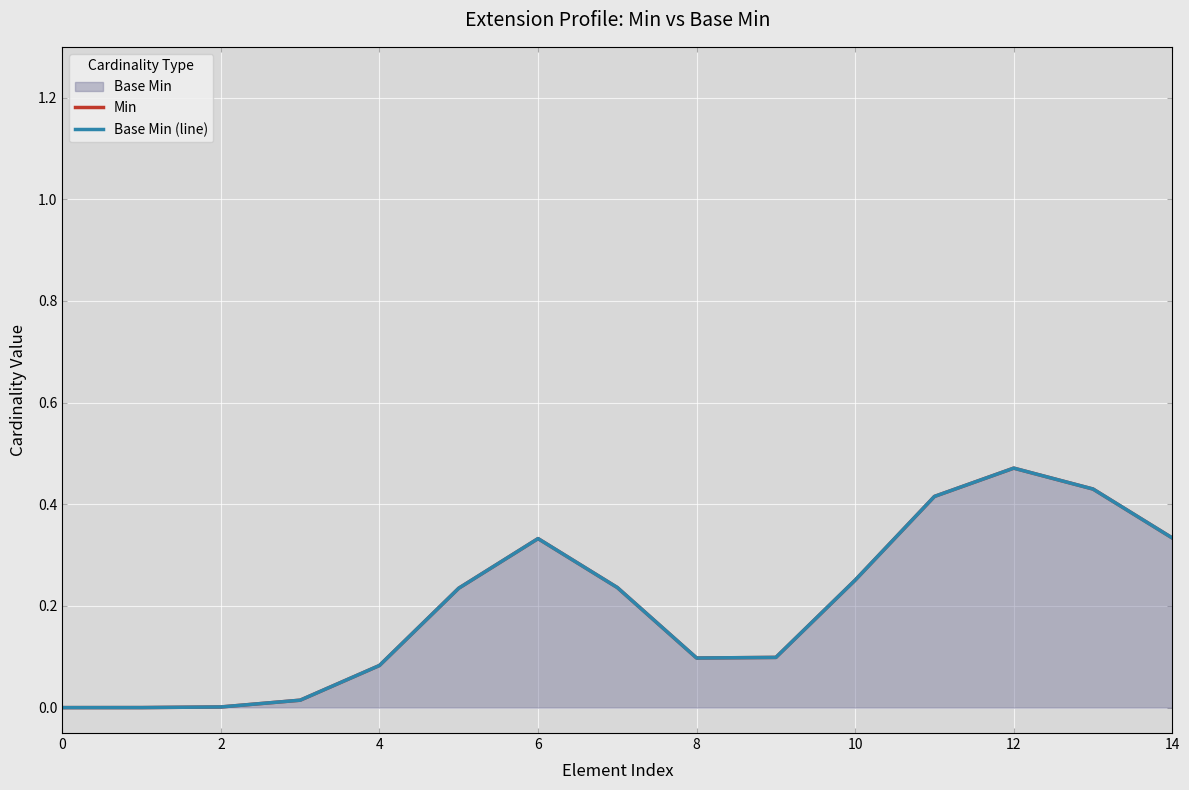

Is it true that Min equals 0.7 at 12?

False